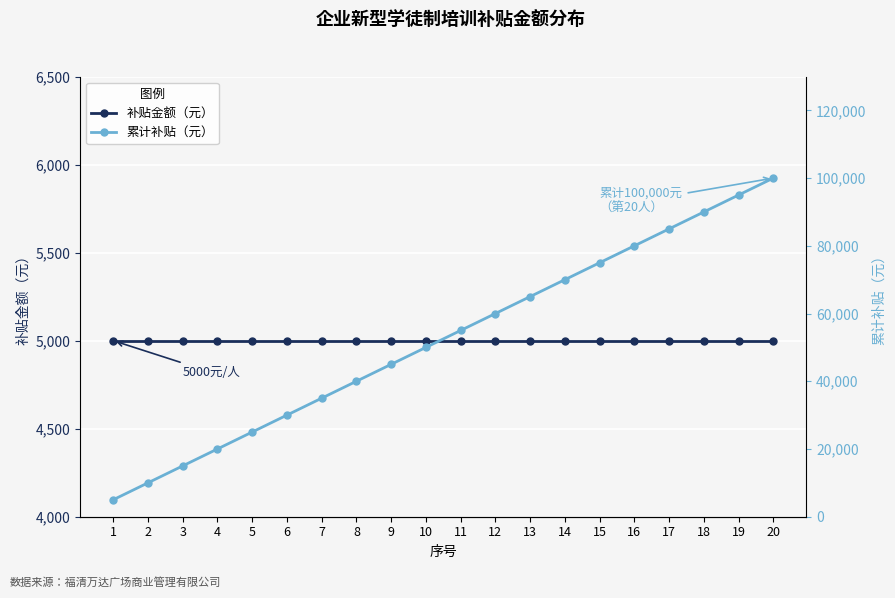

At which category is the sum across all series the highest?

20